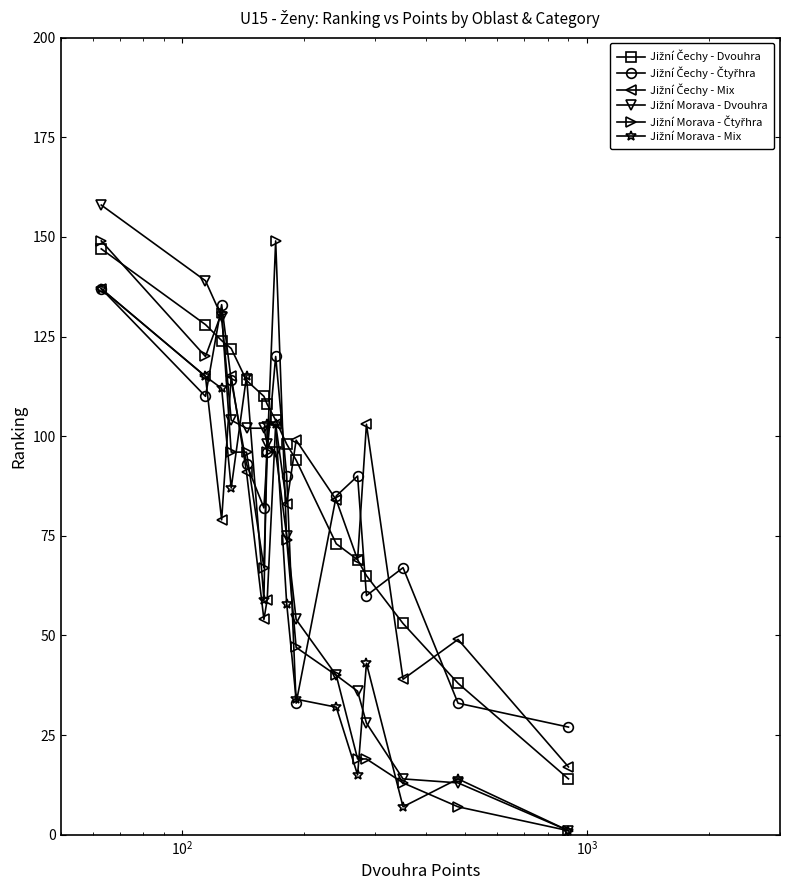

How many lines are shown in the chart?

6